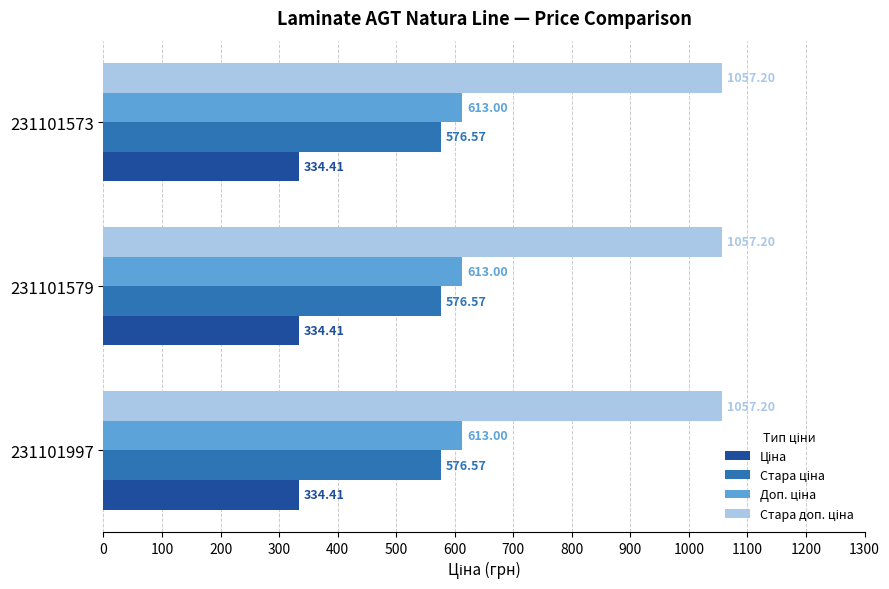

What is the difference between the highest and lowest values at 231101579?

722.8